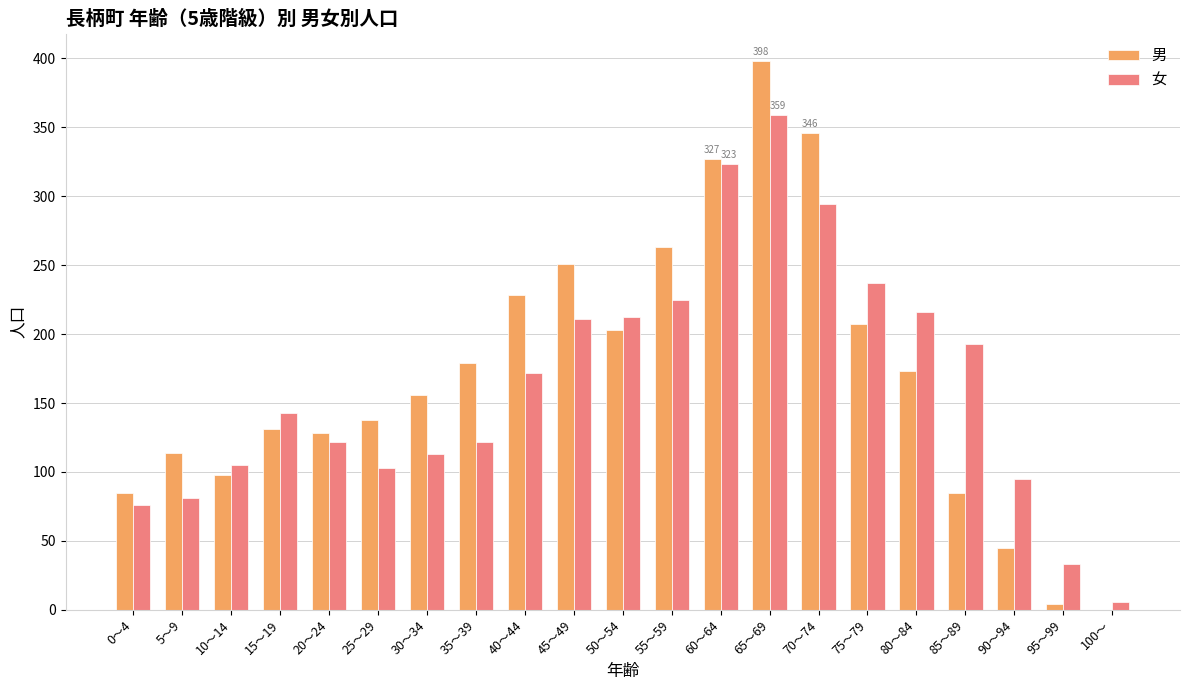

What is the maximum value shown in the chart?

398